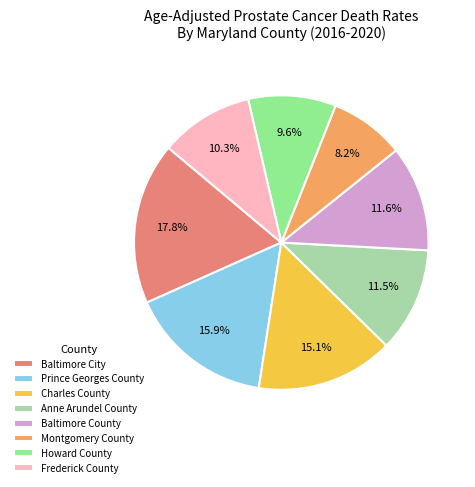

Is there a majority slice in this chart?

No